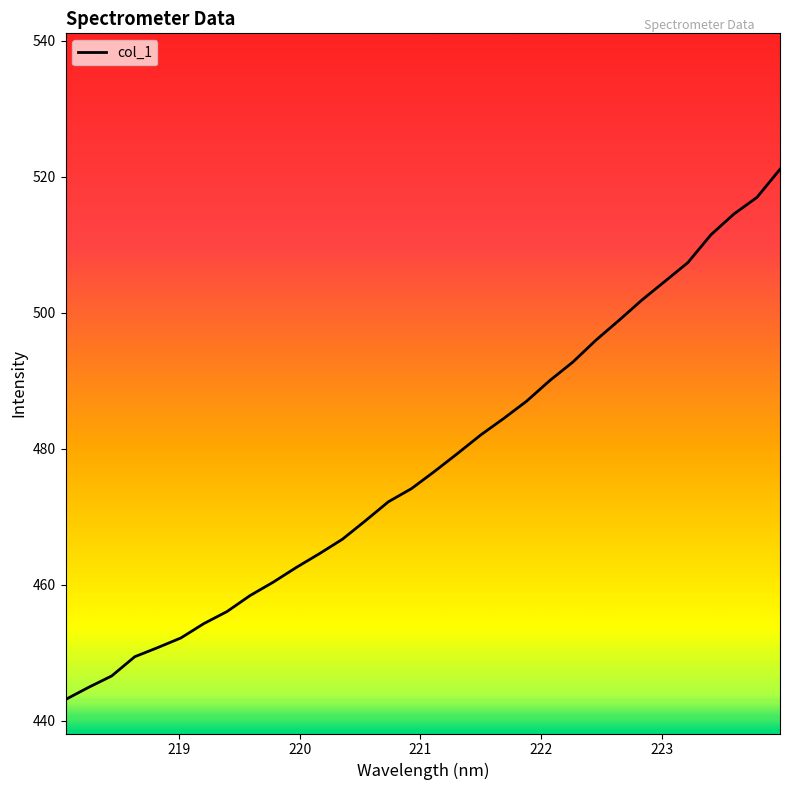

What is the difference between the maximum and minimum values?

78.0